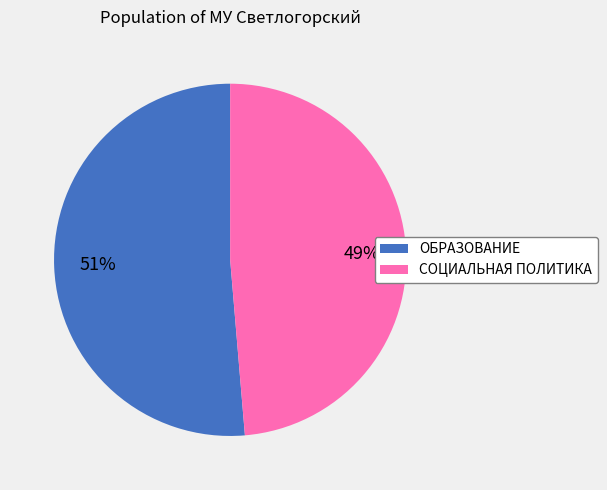

Combined, do СОЦИАЛЬНАЯ ПОЛИТИКА and ОБРАЗОВАНИЕ account for over 50%?

Yes